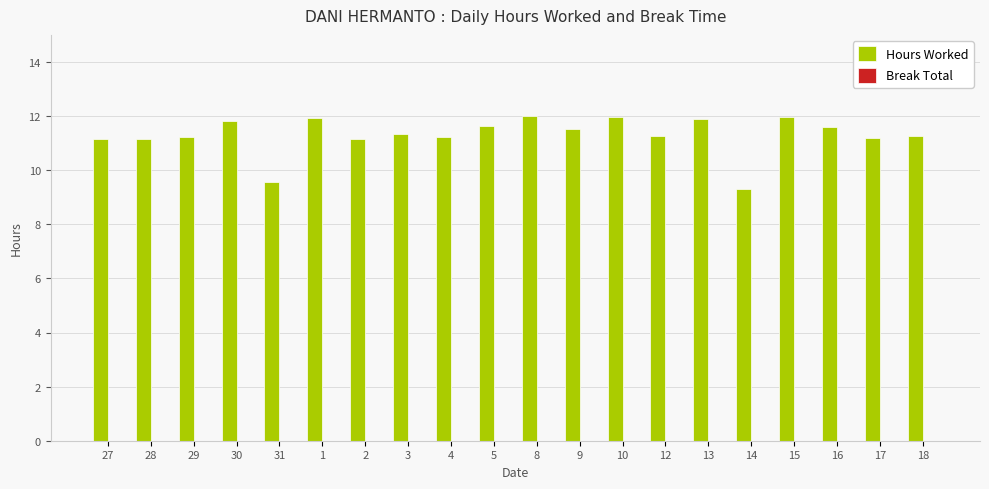

What is the label of the 16th bar from the left?

14